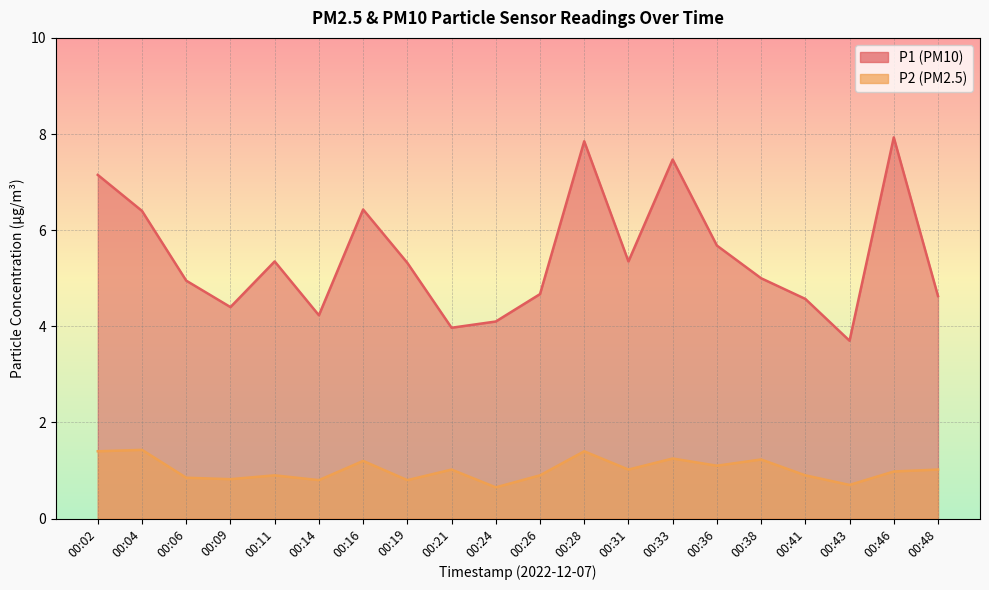

List the series in order of their overall mean, lowest first.

P2, P1